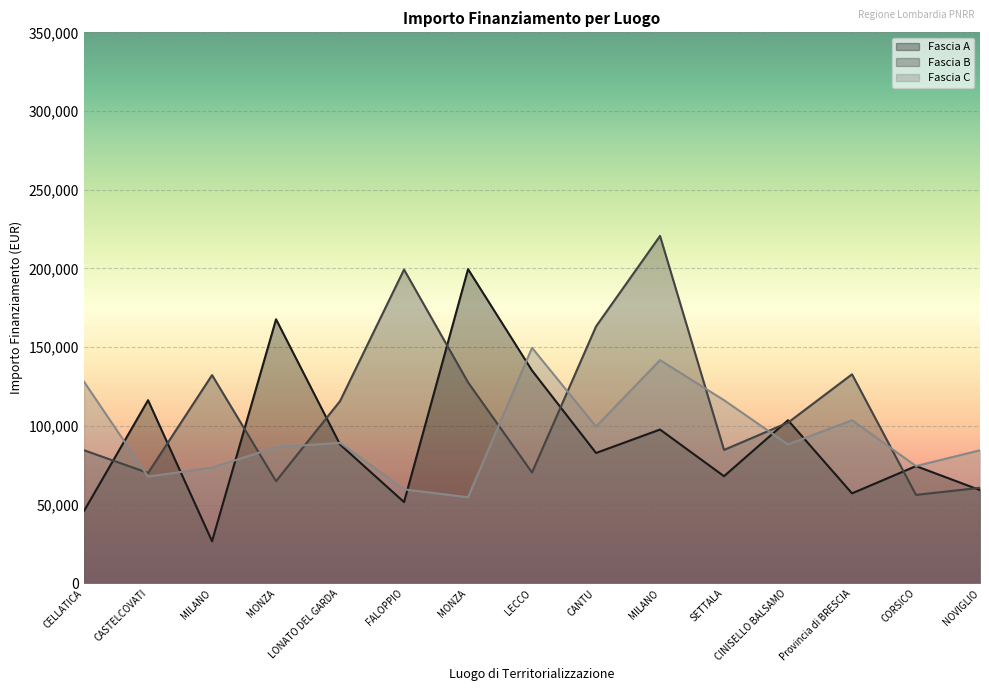

The Fascia B series shows 67009.1 at CANTU. True or false?

False